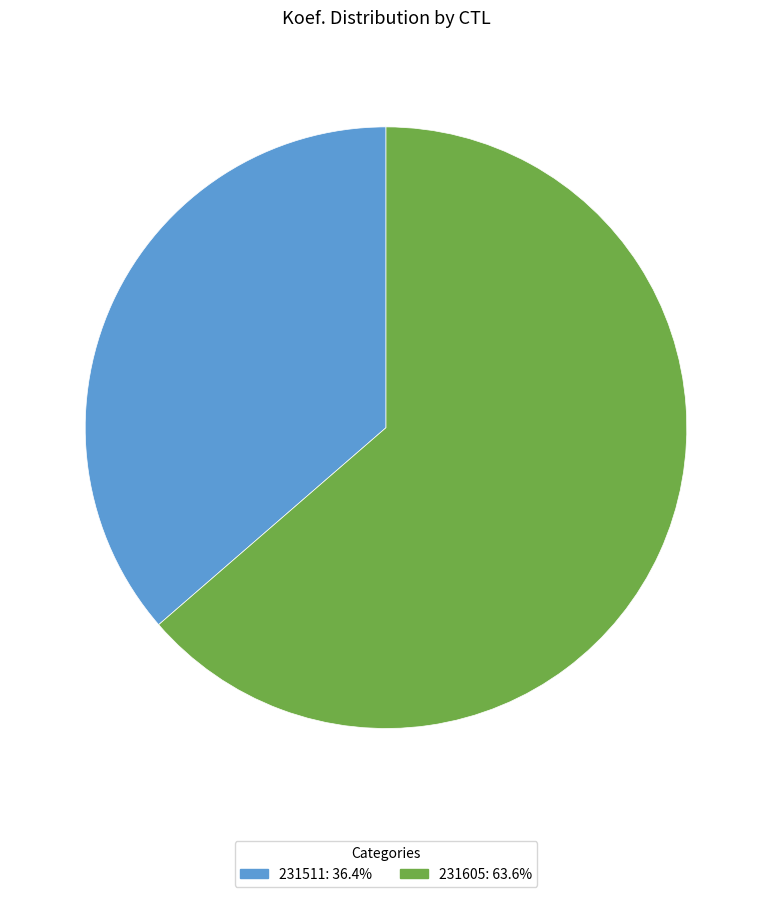

Which has a higher value, 231511 or 231605?

231605